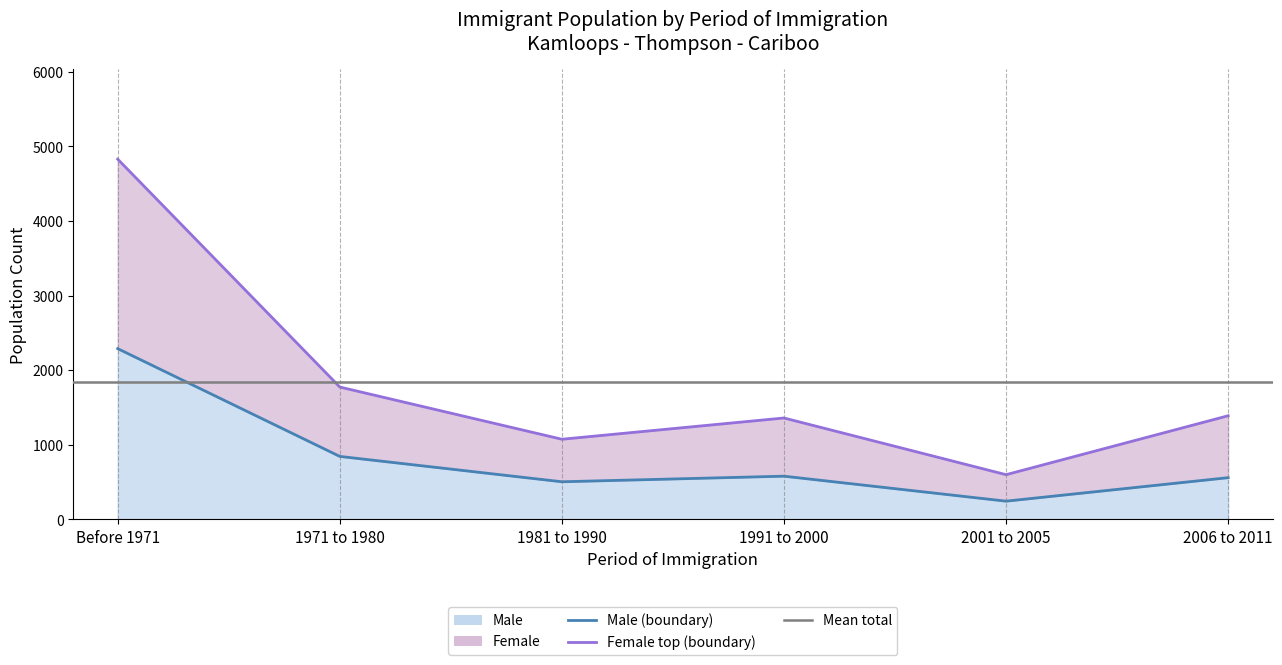

Reading left to right, what are all the values shown in this chart?

Male (line): 2290	845	505	580	245	560
Female top (line): 4830	1775	1075	1360	600	1390